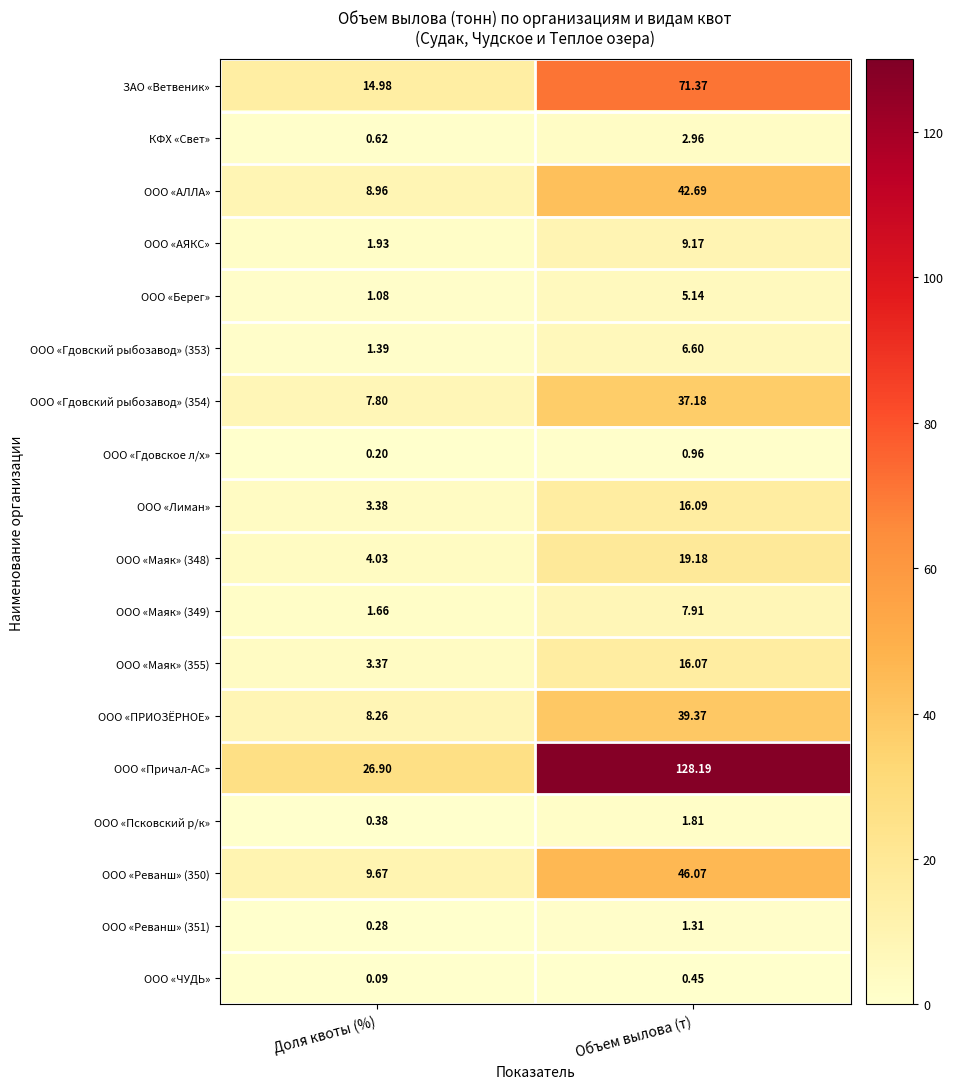

Rank the series at Объем вылова (т) from highest to lowest value.

ООО «Причал-АС», ЗАО «Ветвеник», ООО «Реванш» (350), ООО «АЛЛА», ООО «ПРИОЗЁРНОЕ», ООО «Гдовский рыбозавод» (354), ООО «Маяк» (348), ООО «Лиман», ООО «Маяк» (355), ООО «АЯКС», ООО «Маяк» (349), ООО «Гдовский рыбозавод» (353), ООО «Берег», КФХ «Свет», ООО «Псковский р/к», ООО «Реванш» (351), ООО «Гдовское л/х», ООО «ЧУДЬ»